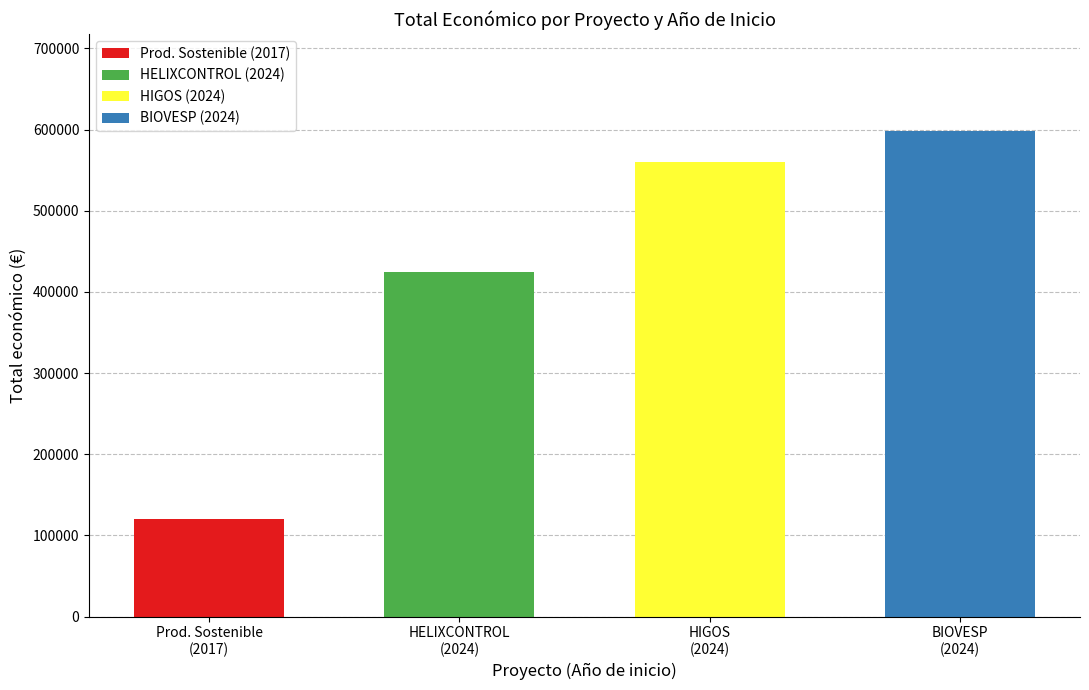

At which category is the sum across all series the highest?

BIOVESP
(2024)